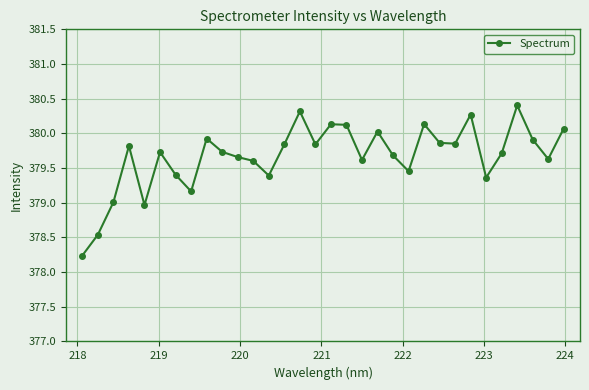

What is the minimum value shown in the chart?

378.2